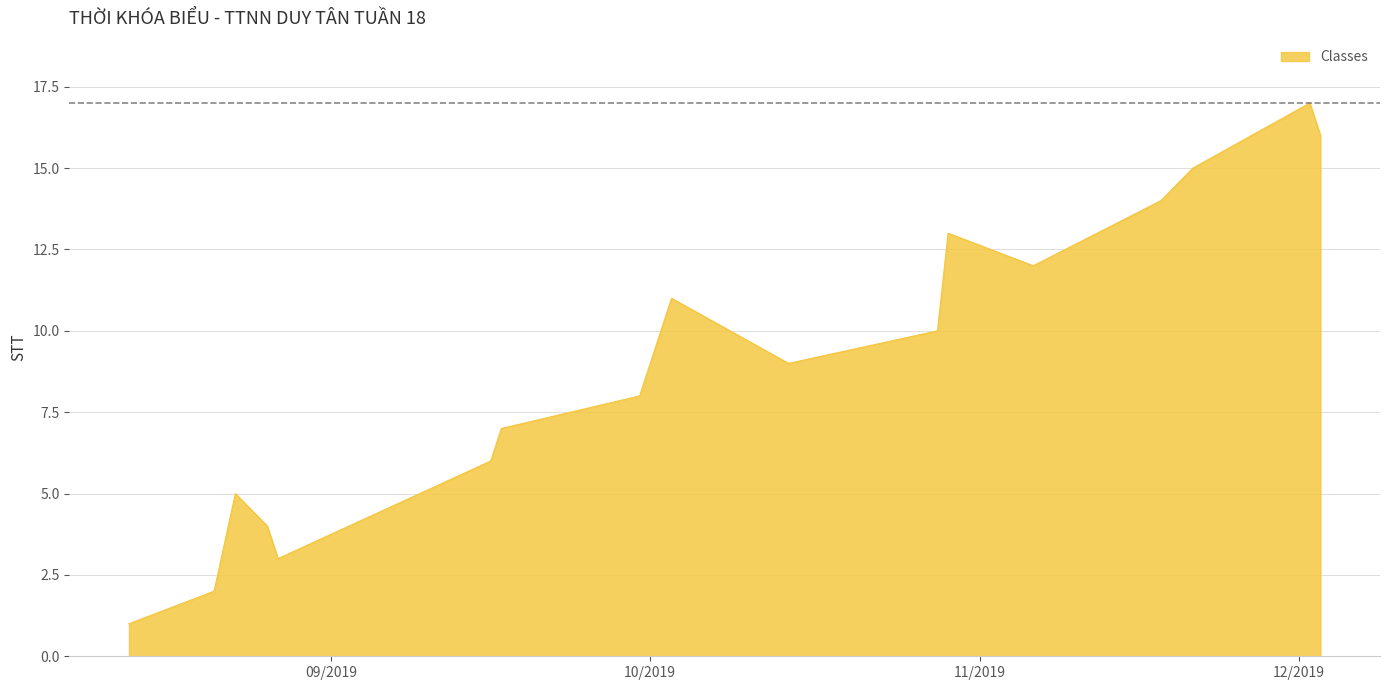

What is the maximum value shown in the chart?

17